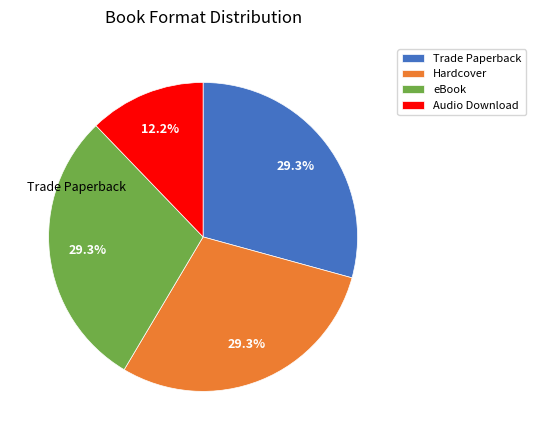

Is it true that Trade Paperback is 17% of the pie?

False